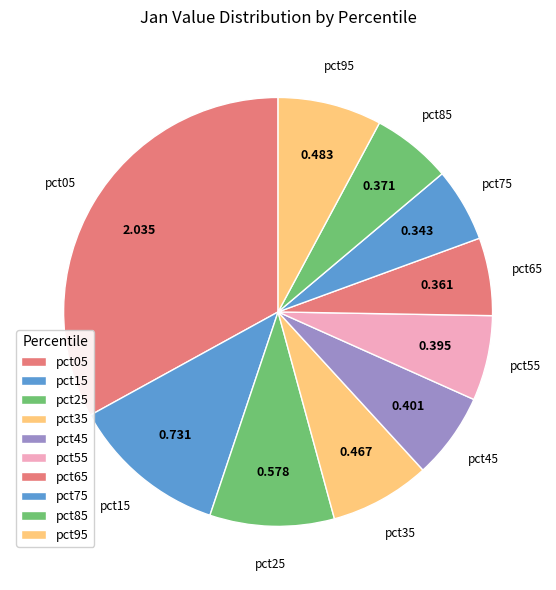

Rank the categories by value from highest to lowest.

pct05, pct15, pct25, pct95, pct35, pct45, pct55, pct85, pct65, pct75